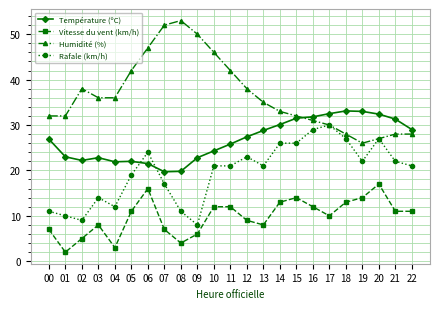

True or false: Humidité (%) and Température (ºC) cross at least once.

True